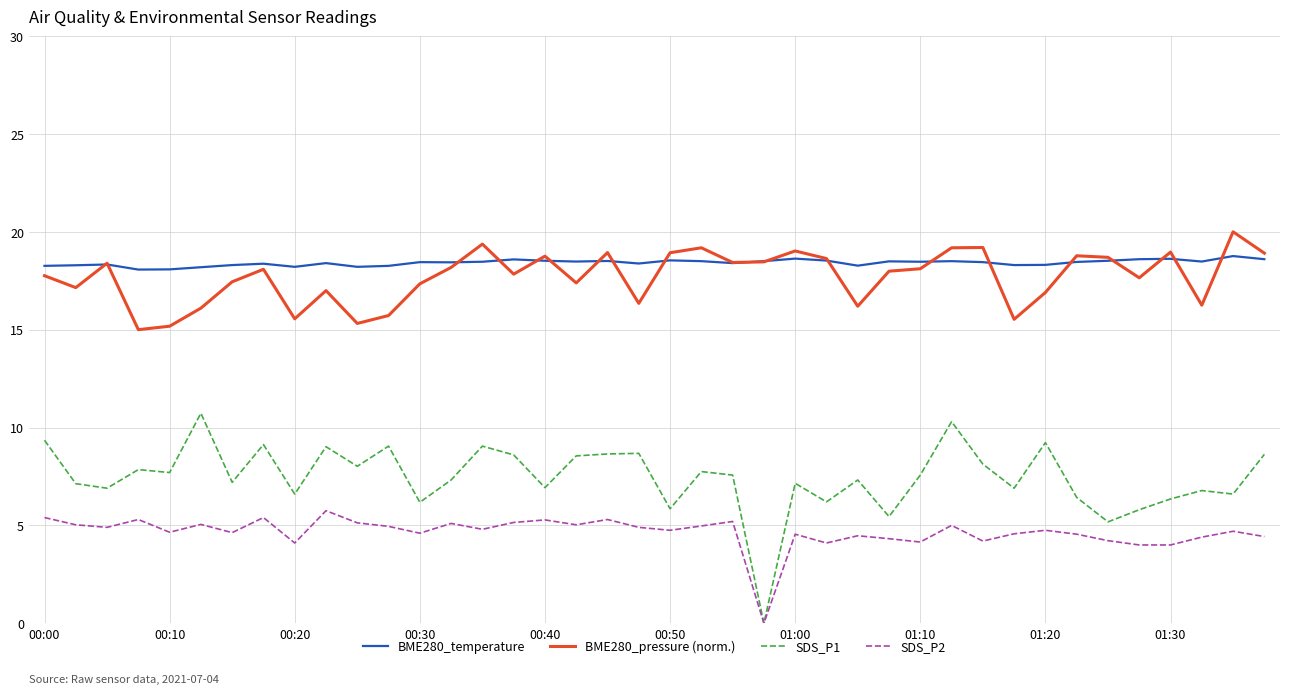

Which series has the widest spread of values?

SDS_P1